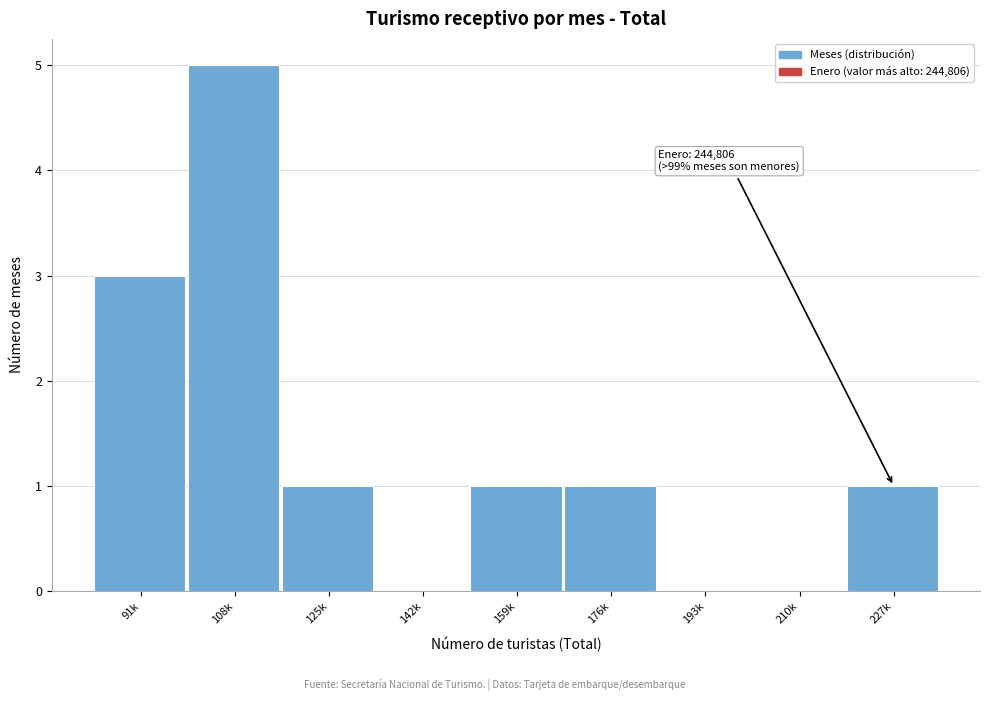

Reading left to right, list all the values displayed in this chart.

91k=3	108k=5	125k=1	142k=0	159k=1	176k=1	193k=0	210k=0	227k=1